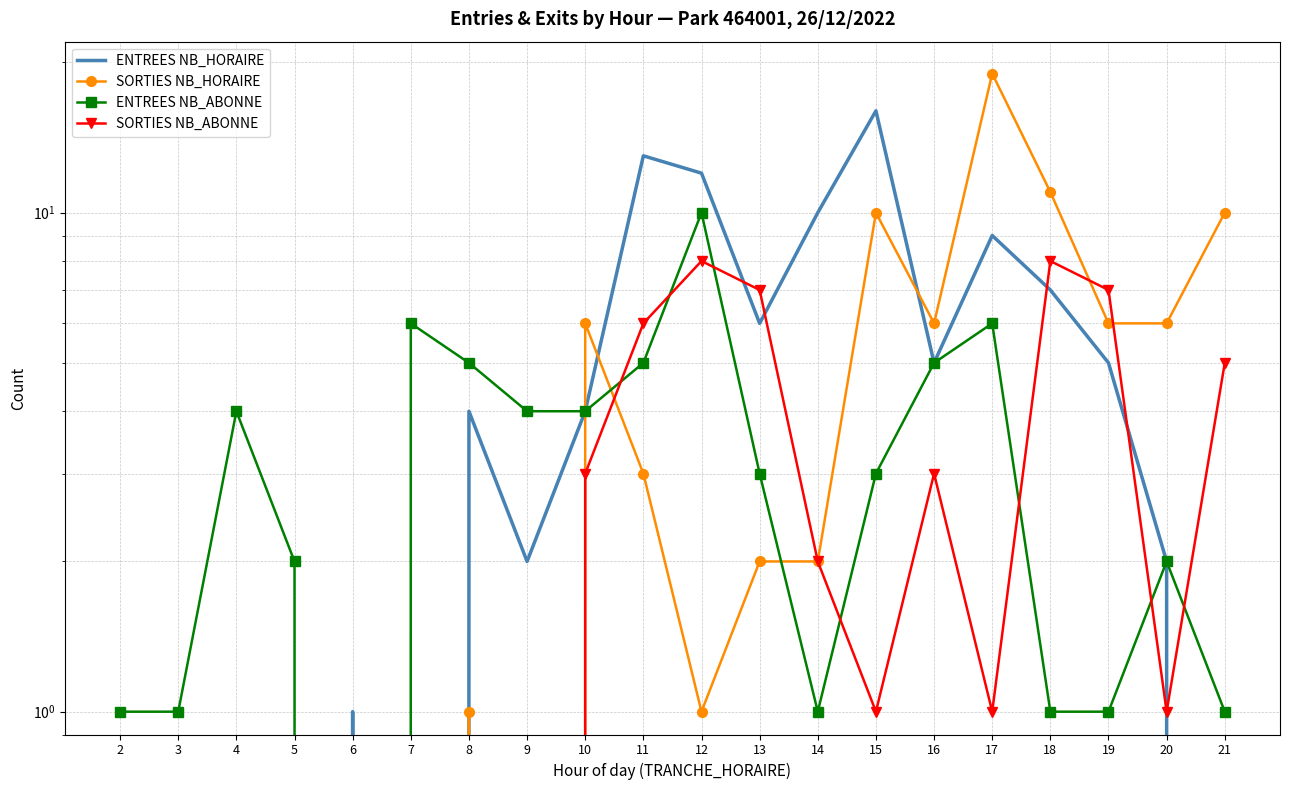

How many lines are shown in the chart?

4